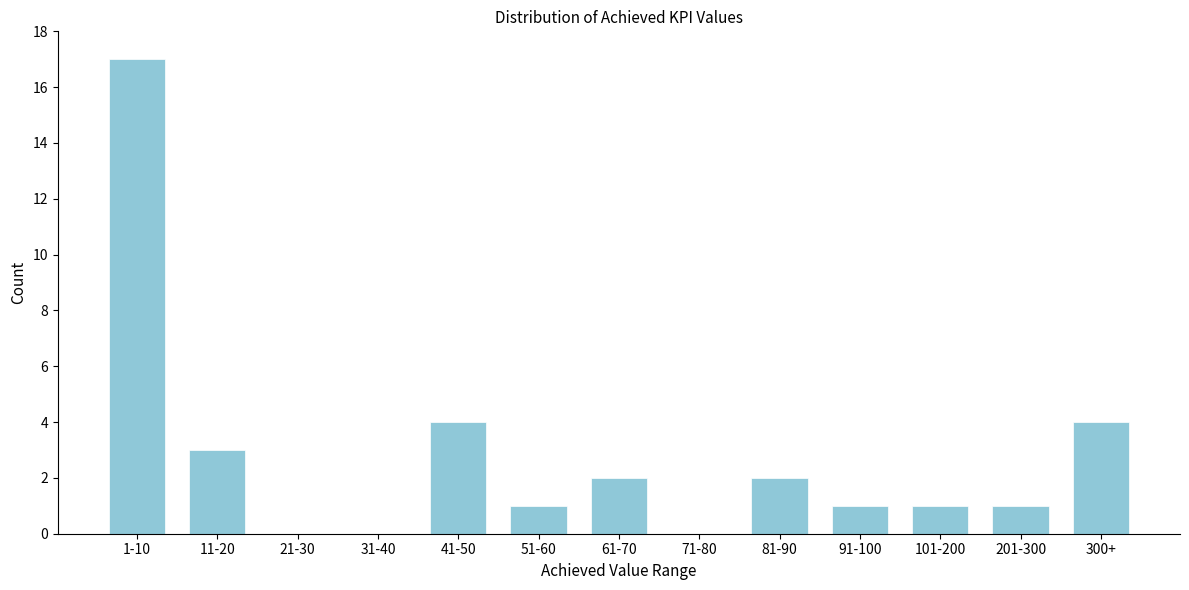

Reading left to right, extract all data points from this chart.

1-10=17	11-20=3	21-30=0	31-40=0	41-50=4	51-60=1	61-70=2	71-80=0	81-90=2	91-100=1	101-200=1	201-300=1	300+=4